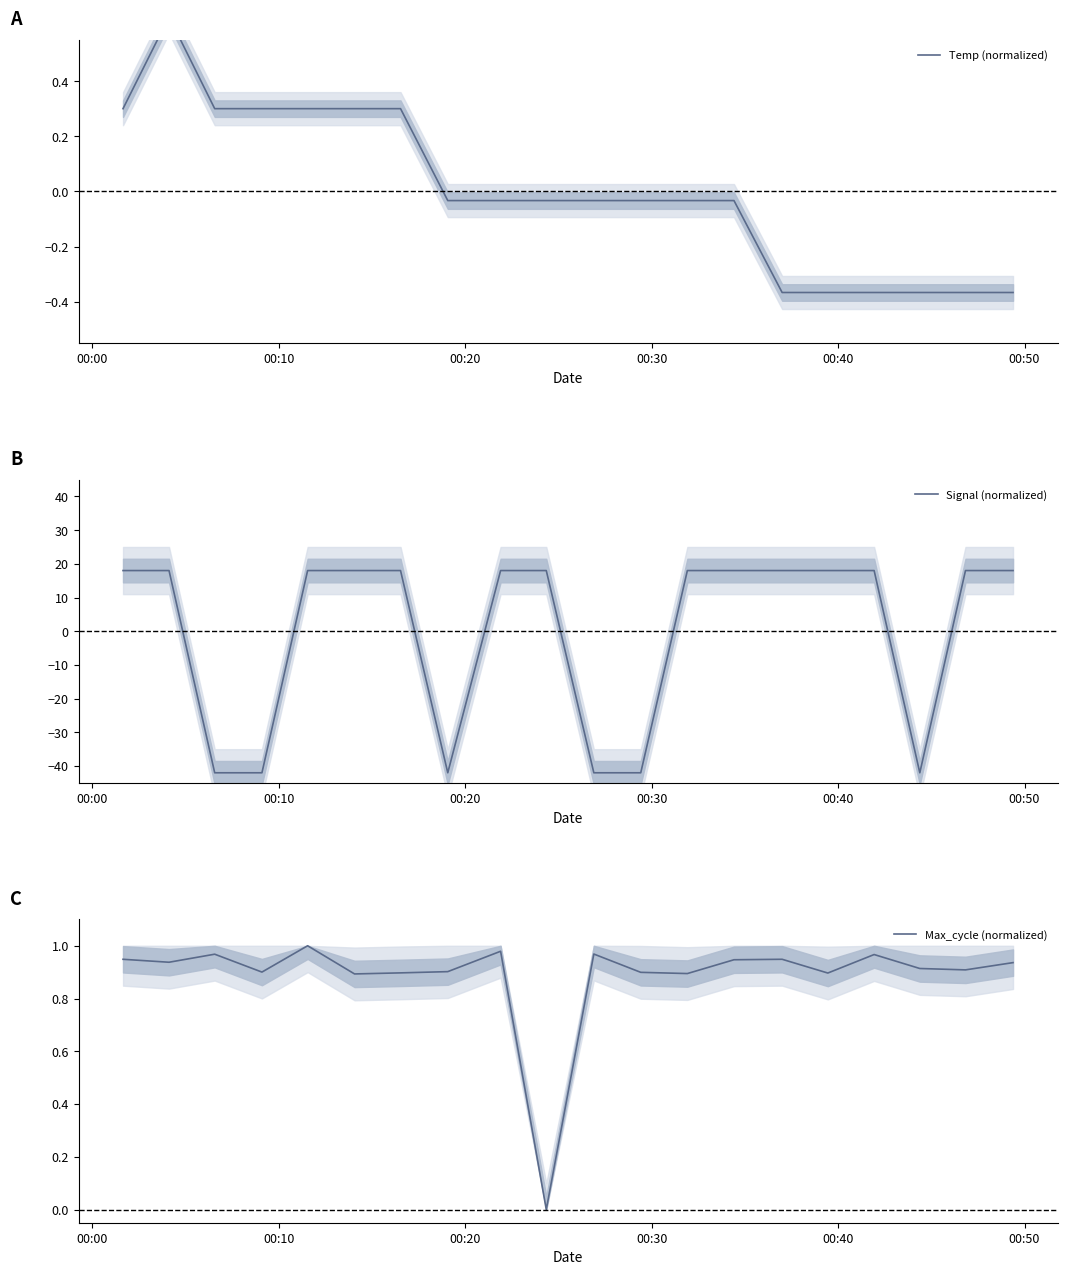

How many data points does each series have?

20